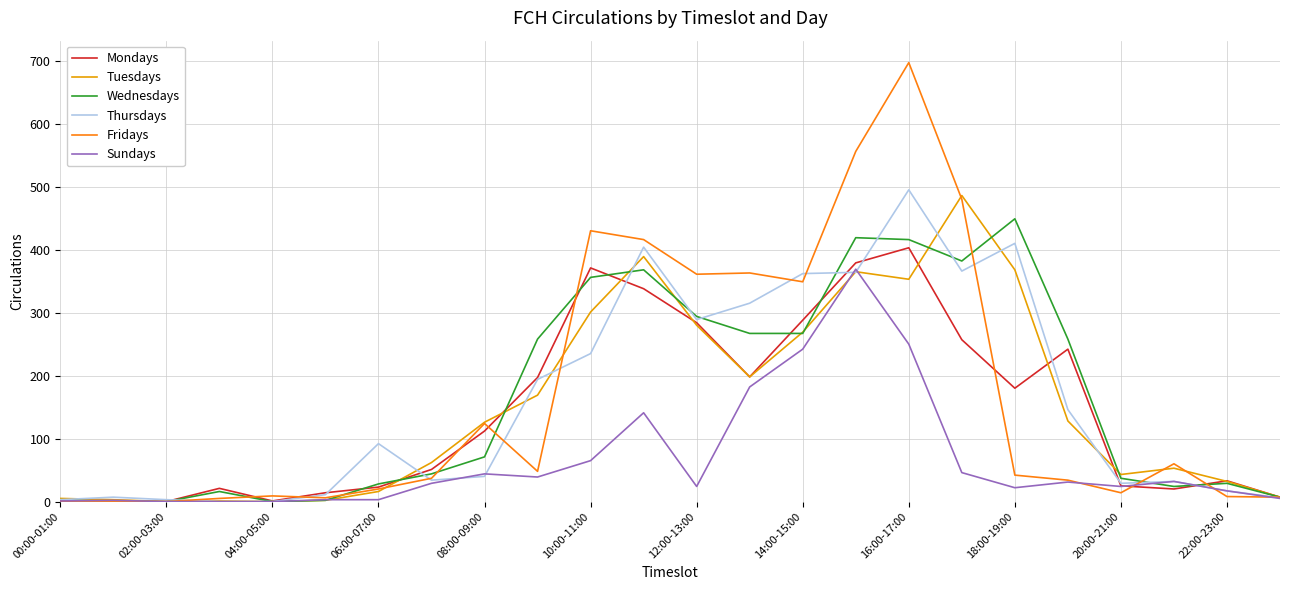

What is the highest value of the Fridays series?

697